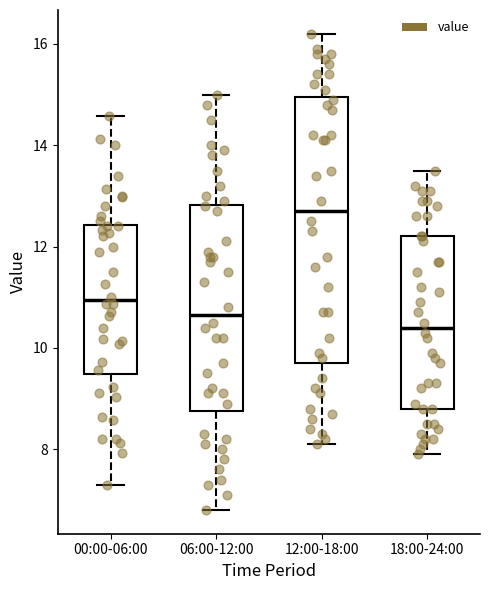

Which box's median line is the lowest?

18:00-24:00